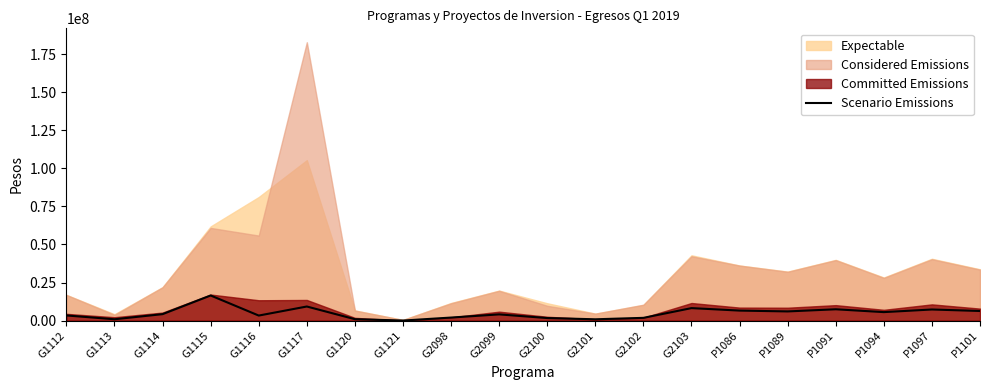

What is the highest value of the Scenario Emissions series?

16498069.9